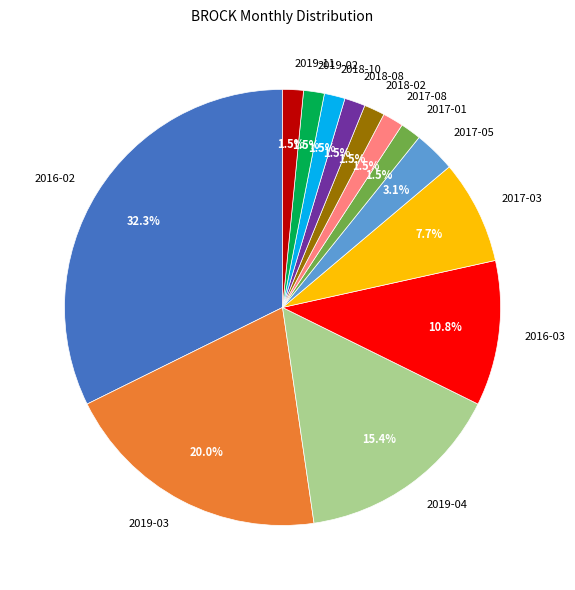

What percentage is NOT represented by 2018-10?

98.5%